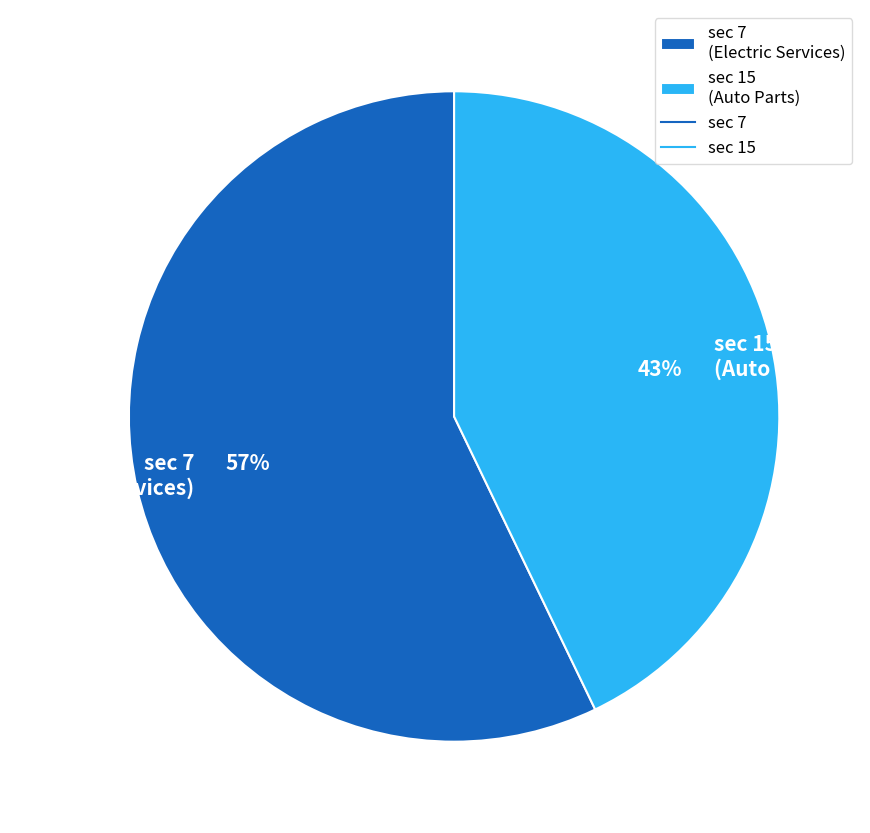

Which slice represents more than half of the pie?

sec 7 (Electric Services)